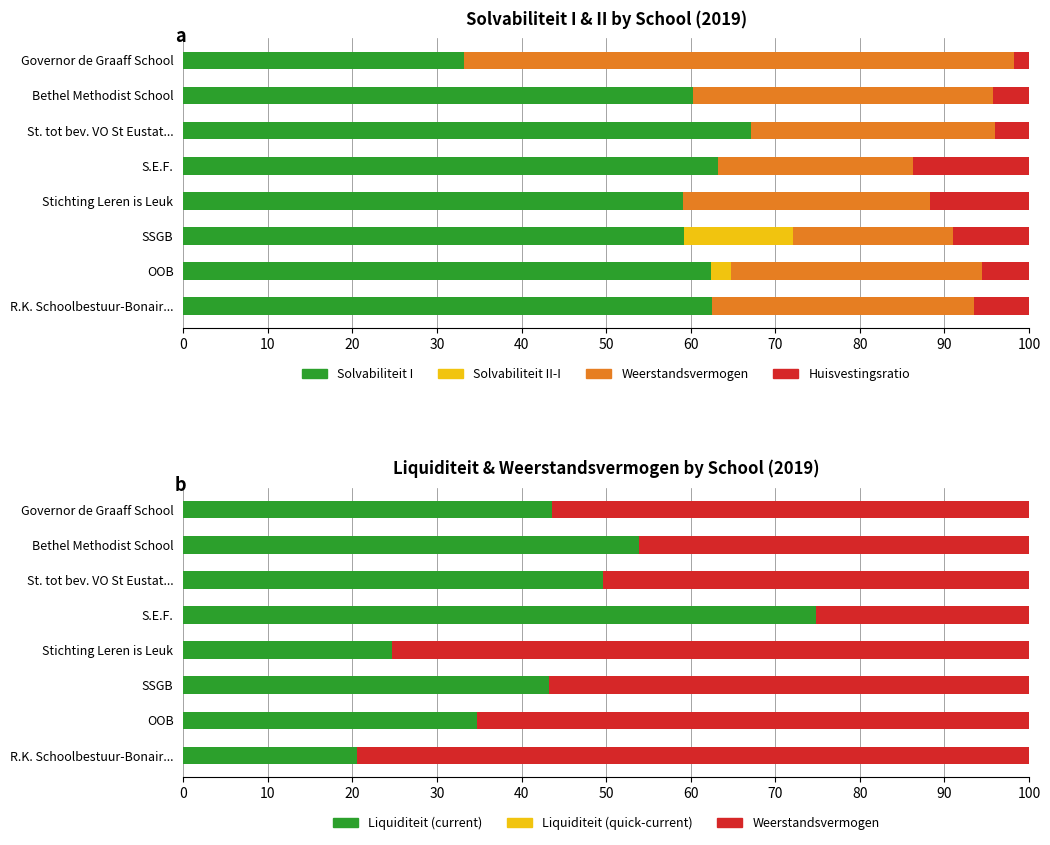

Which series has the largest total across all categories?

Solvabiliteit I